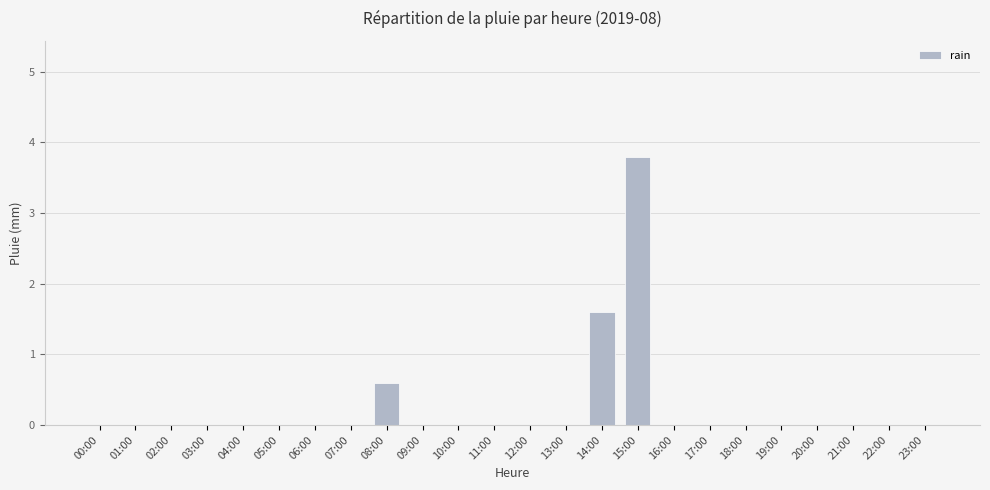

What is the sum of all values?

6.0